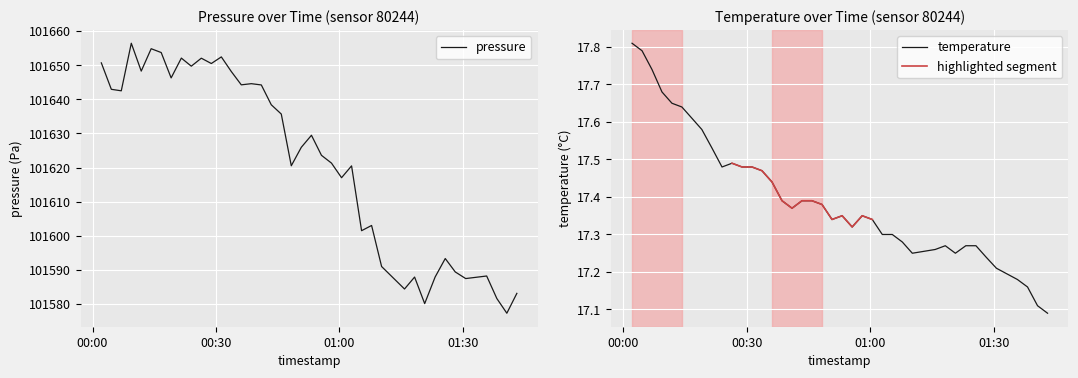

True or false: pressure and temperature cross at least once.

False